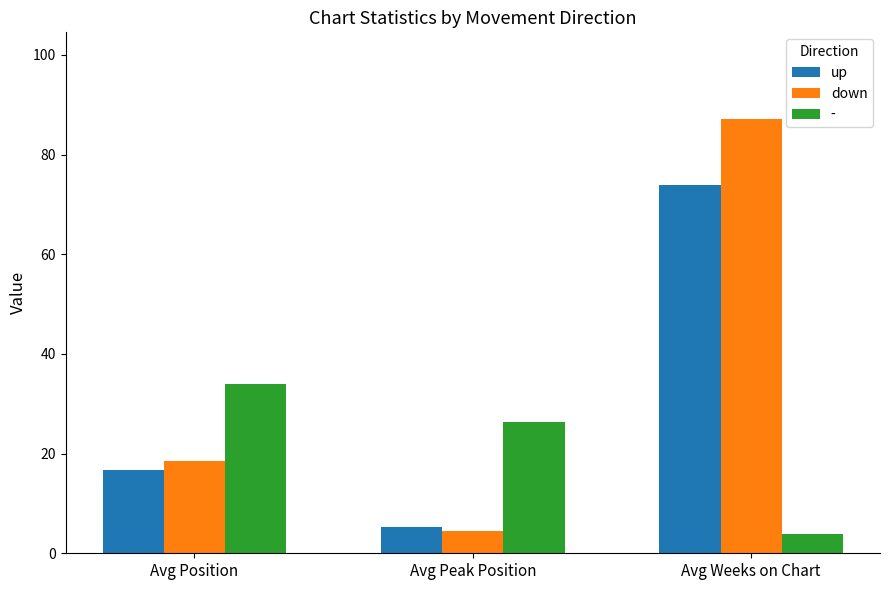

Which series has the largest total across all categories?

down